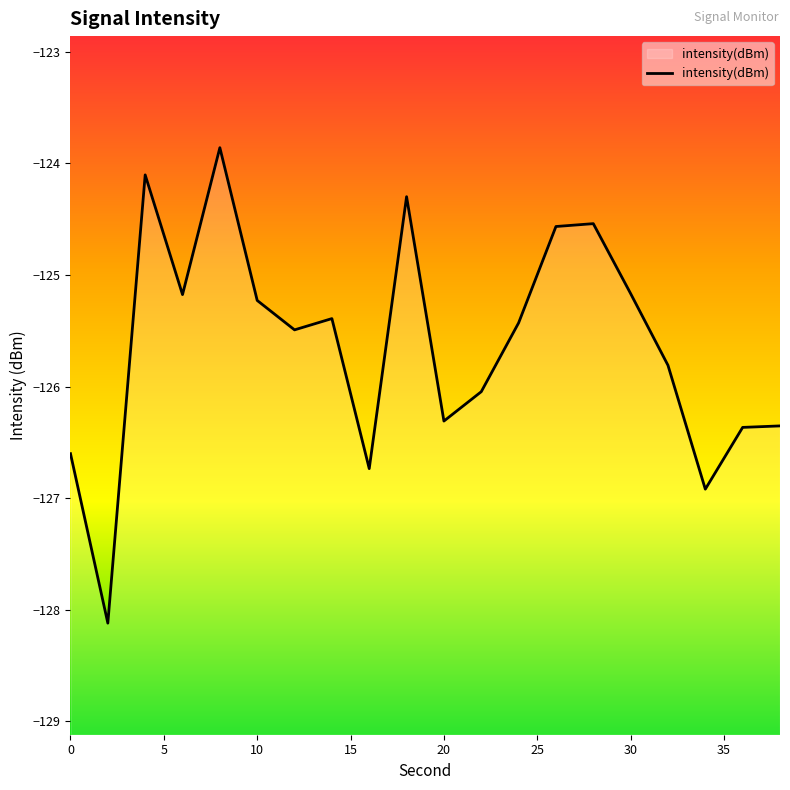

What is the greatest value displayed?

-123.9